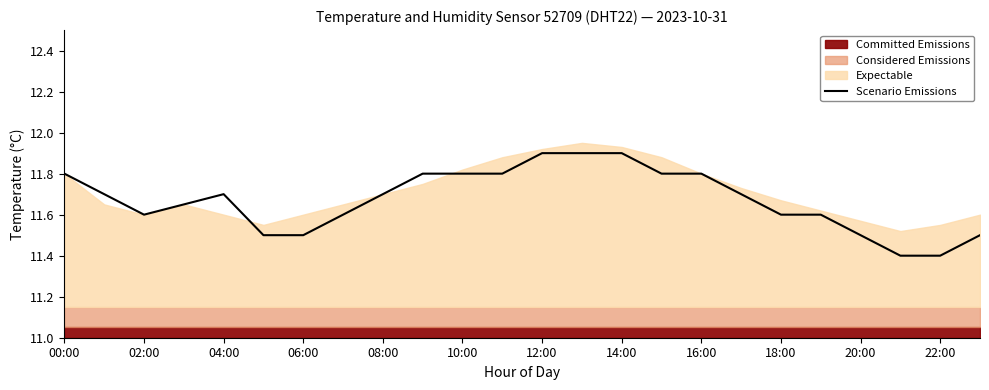

What is the minimum value for Scenario Emissions?

11.4